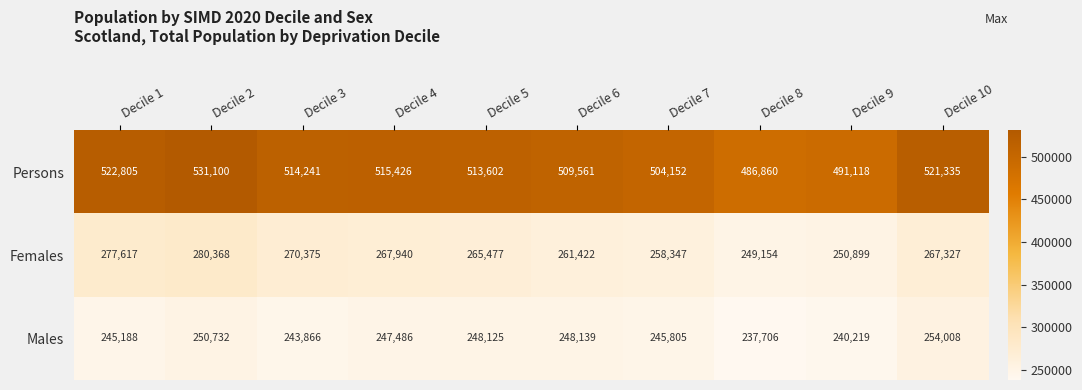

At how many categories does at least one series exceed 446837?

10